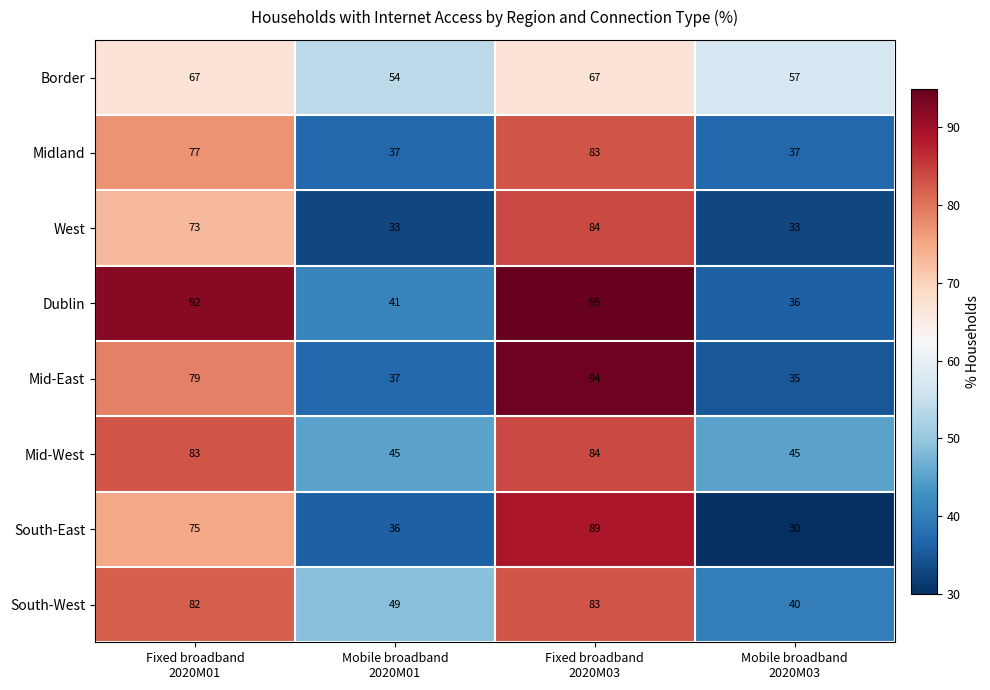

Which series has the largest total across all categories?

Dublin